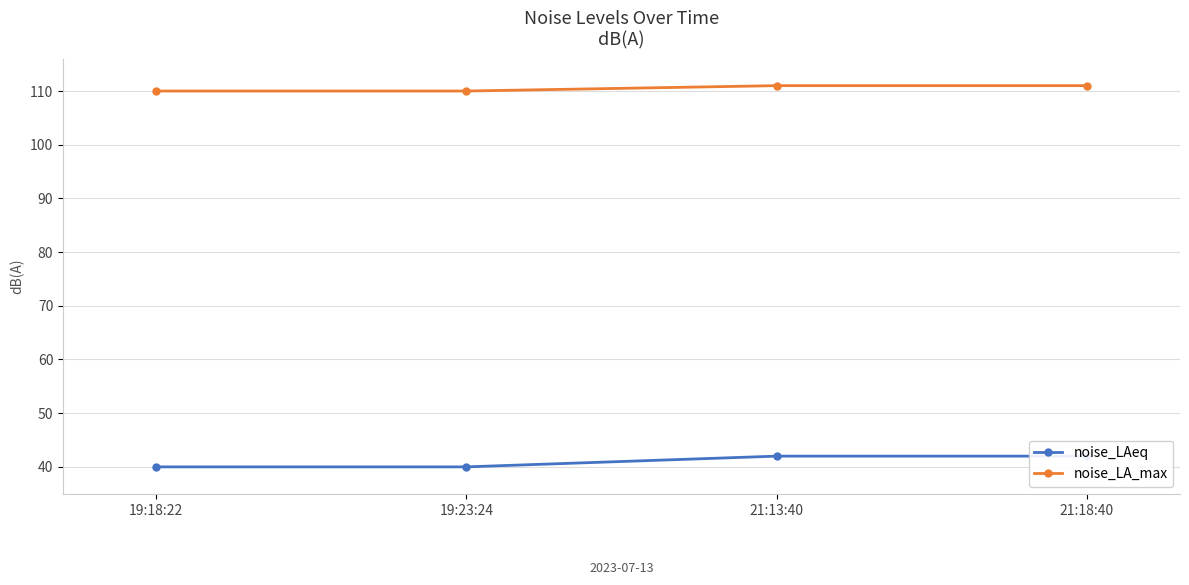

Which series has the widest spread of values?

noise_LAeq